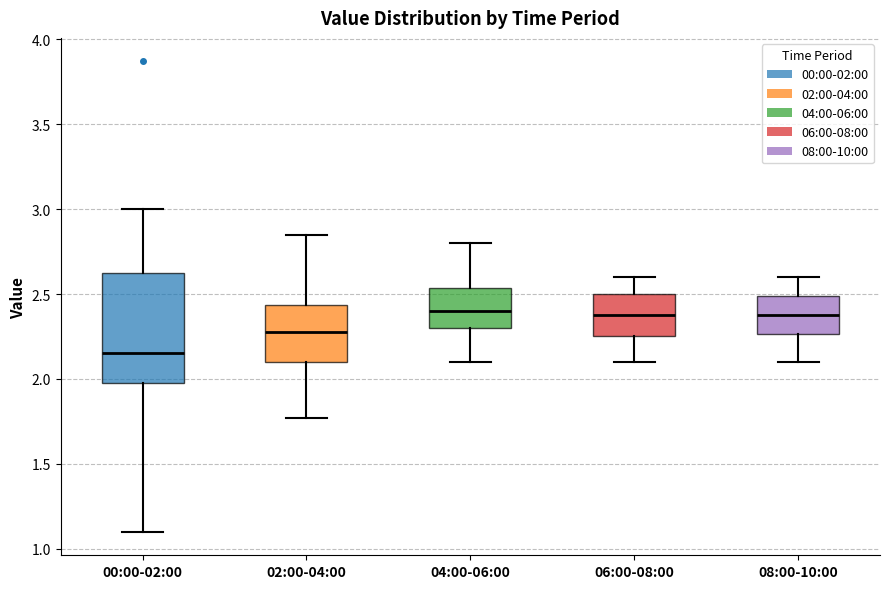

Reading left to right, transcribe this box plot: for each box, give where its median line is, the range the box spans, and where its two whiskers end, as read against the y-axis. The values are not printed on the chart, so give them approximately, as read against the axis.

00:00-02:00: median 2.15, box 2.00 to 2.65, whiskers 1.10 to 3.00
02:00-04:00: median 2.30, box 2.10 to 2.45, whiskers 1.75 to 2.85
04:00-06:00: median 2.40, box 2.30 to 2.55, whiskers 2.10 to 2.80
06:00-08:00: median 2.40, box 2.25 to 2.50, whiskers 2.10 to 2.60
08:00-10:00: median 2.40, box 2.25 to 2.50, whiskers 2.10 to 2.60